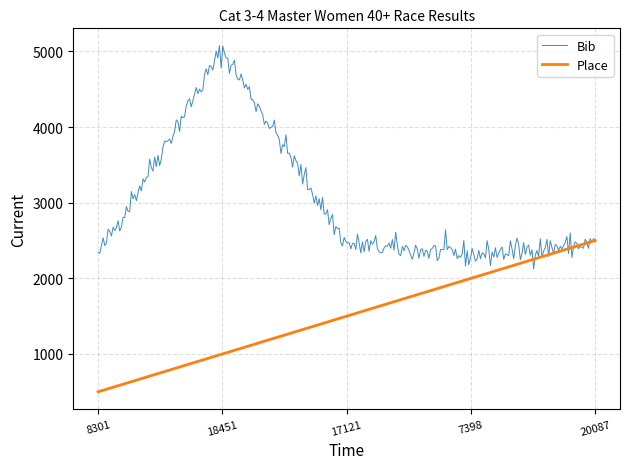

Which series has the largest total across all categories?

Bib